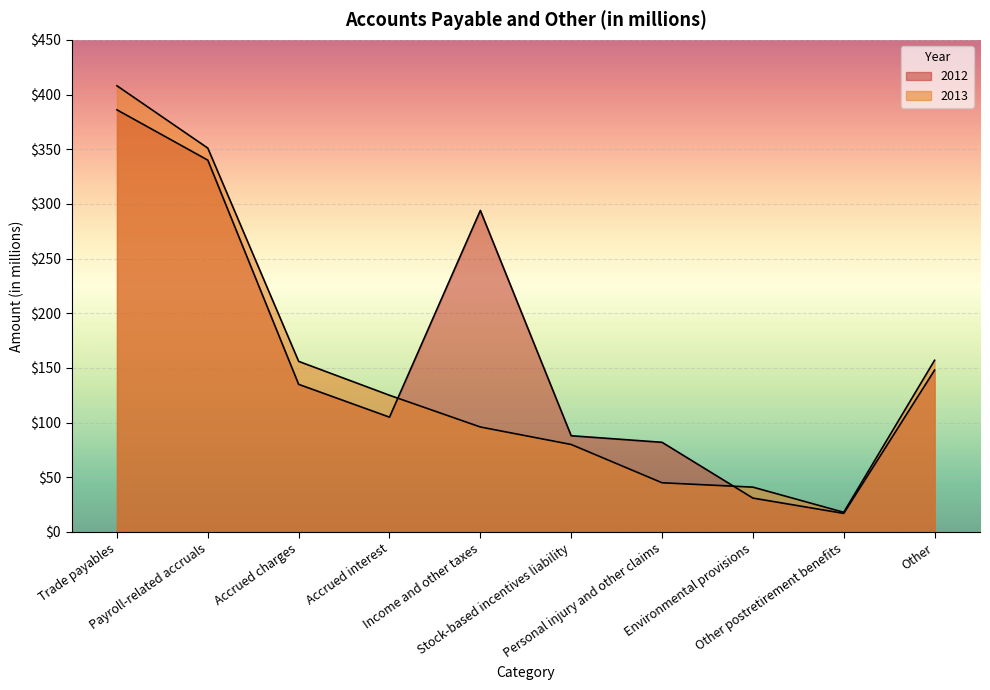

Is it true that 2013 equals 67 at Personal injury and other claims?

False